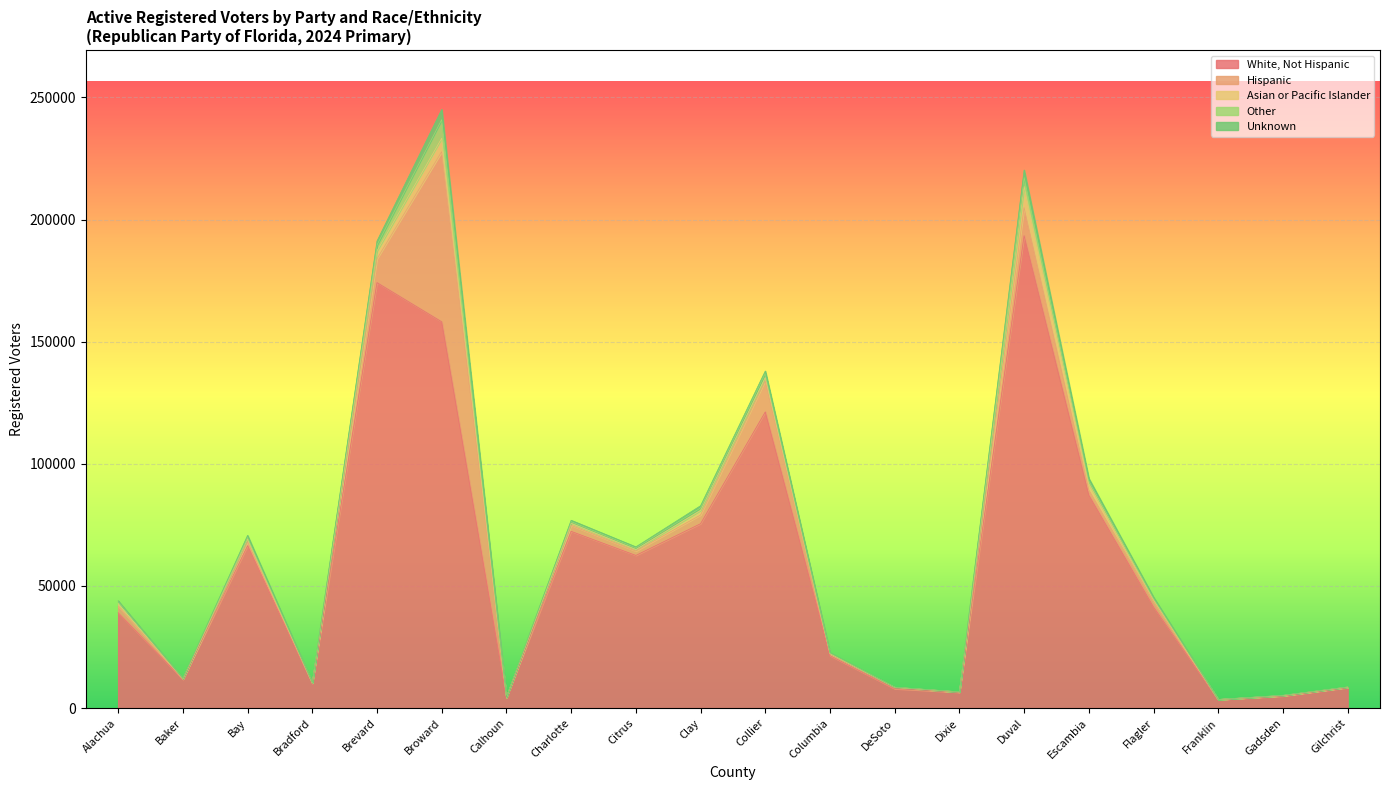

At which category does Unknown reach its first local valley?

Baker